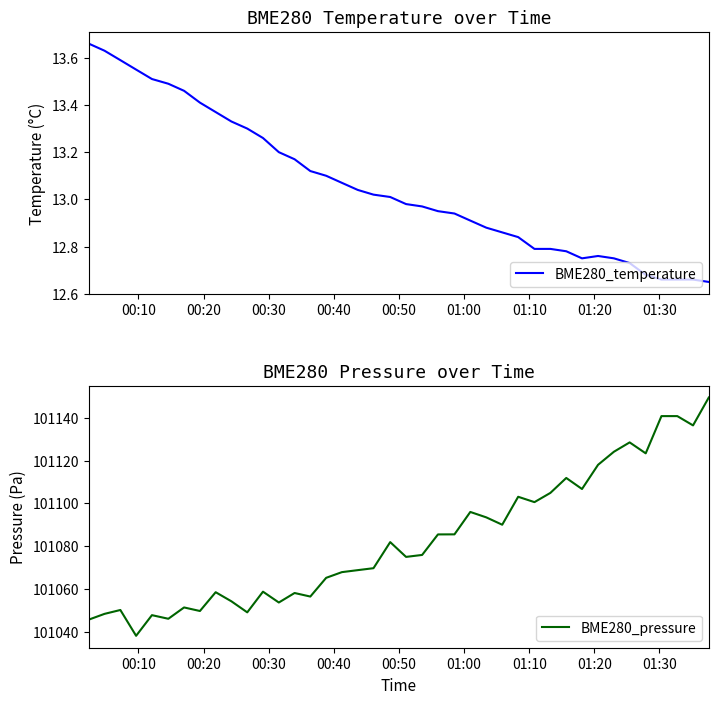

What is the lowest value of the BME280_pressure series?

101038.1